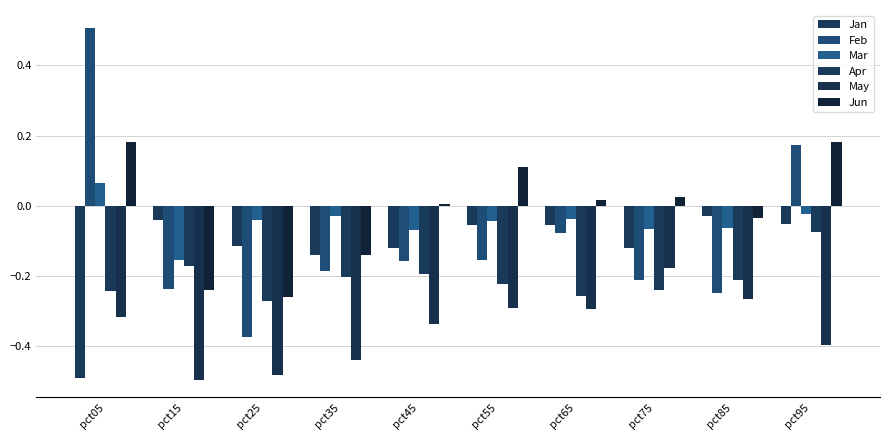

What is the minimum value for Jun?

-0.3